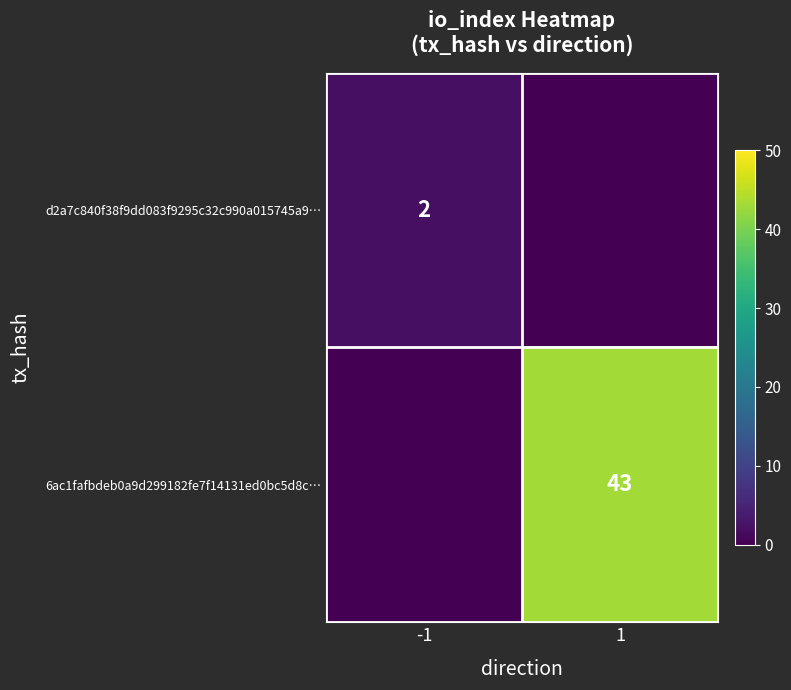

True or false: 6ac1fafbdeb0a9d299182fe7f14131ed0bc5d8c… has a value of 59 at 1.

False